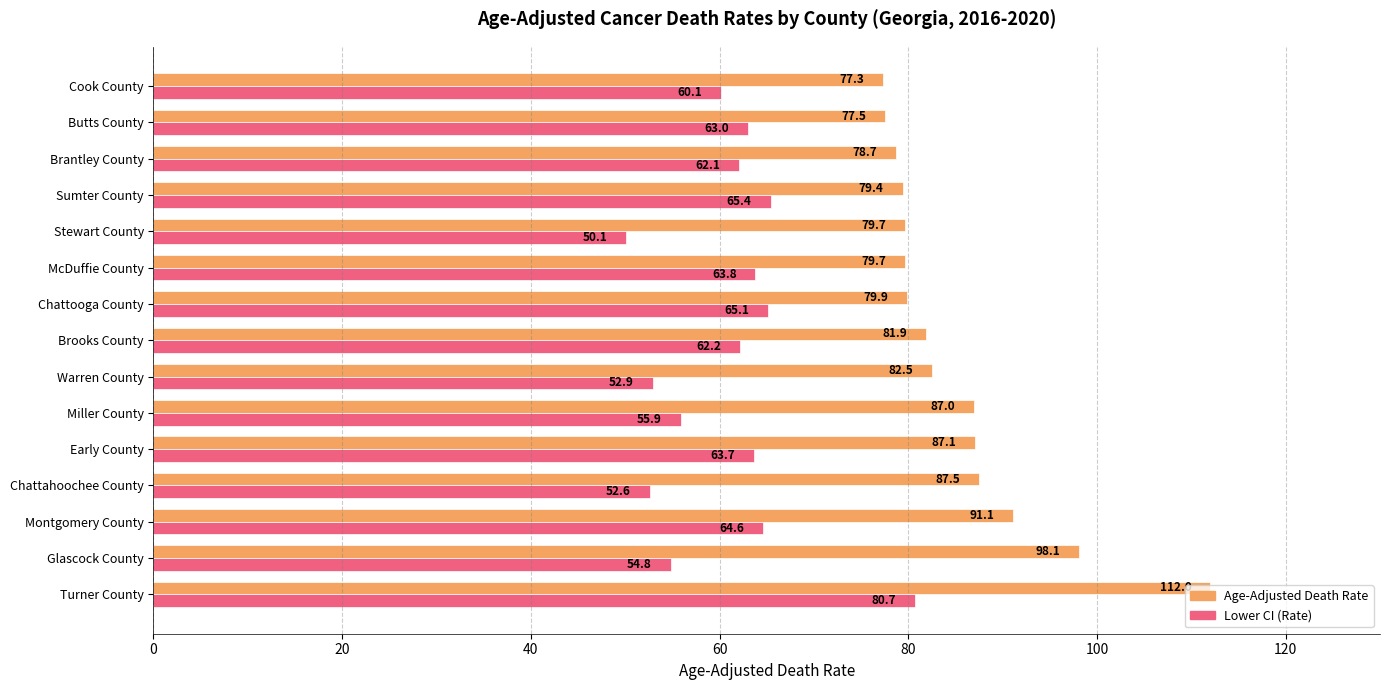

Which category has the highest value across all series?

Turner County